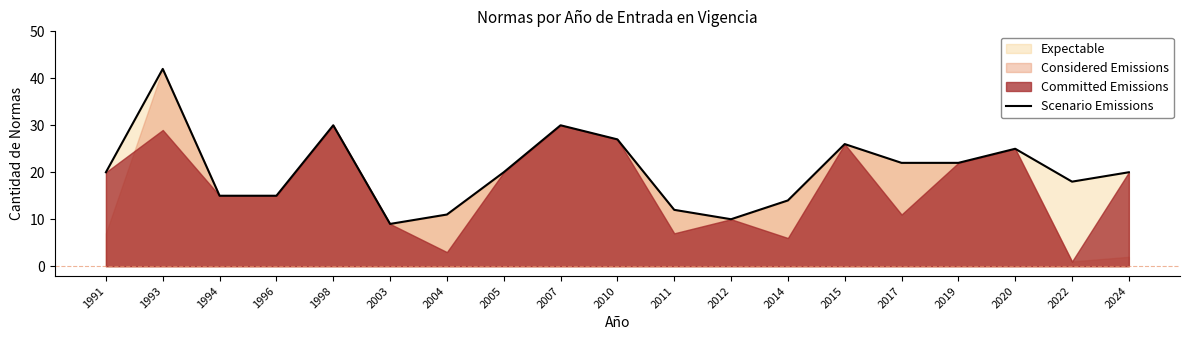

At which label does the data first exceed 20?

1993